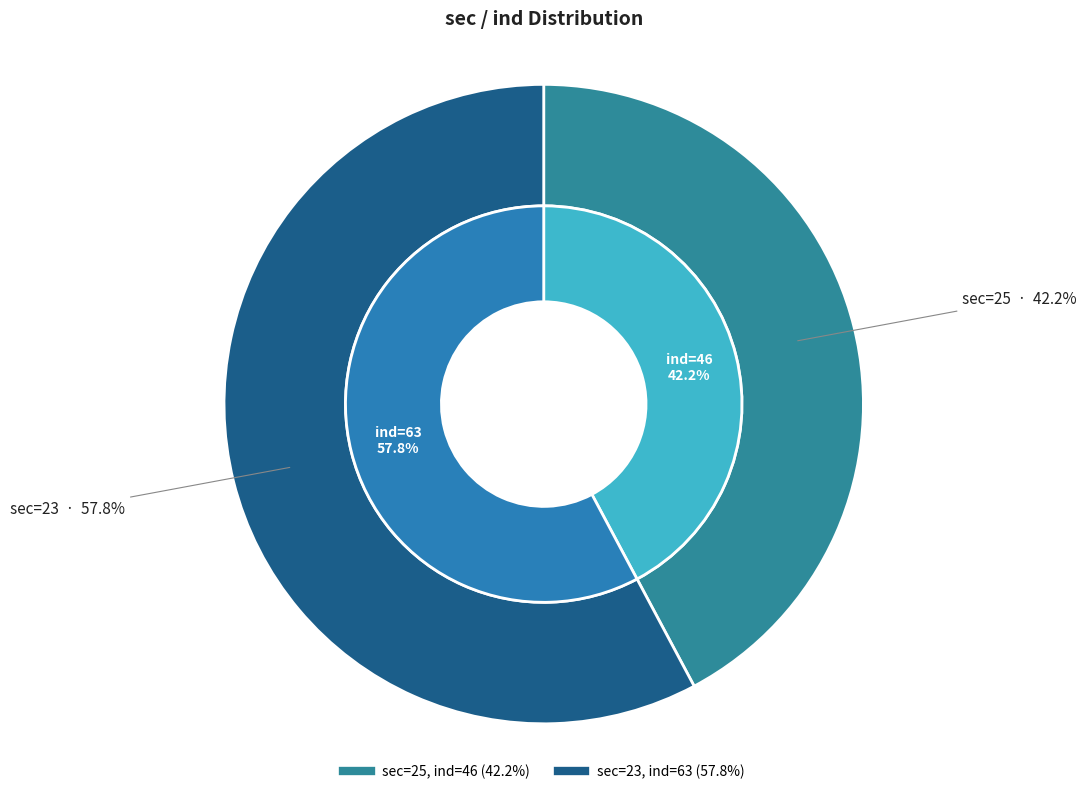

To the nearest percent, what is the difference between the 23 and 25 slice percentages?

16%